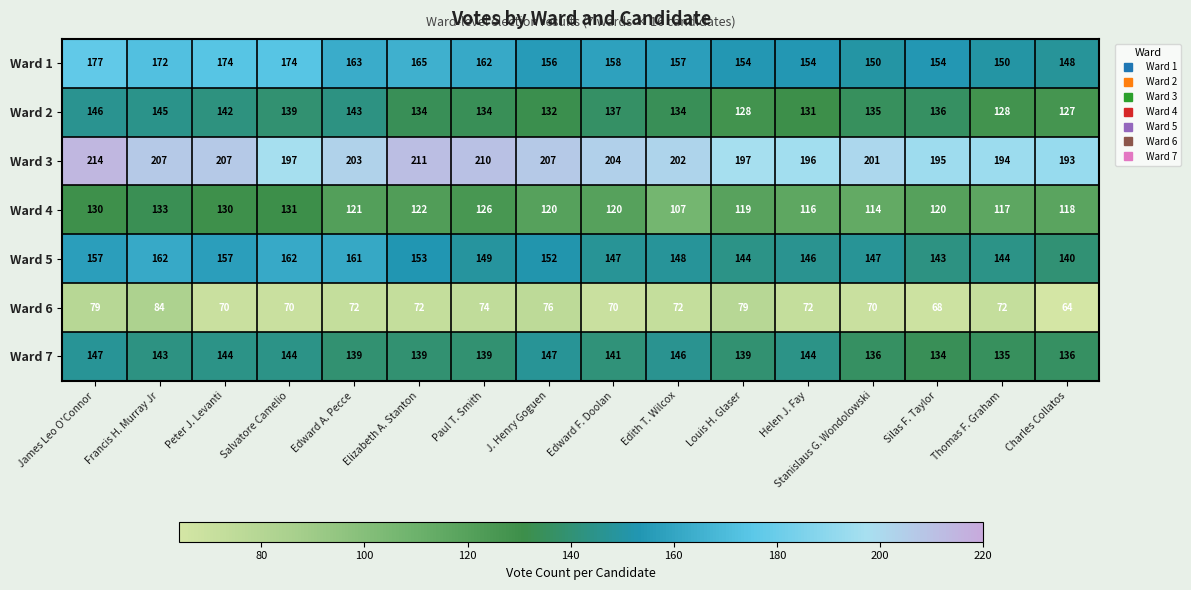

What is the minimum value shown in the chart?

64